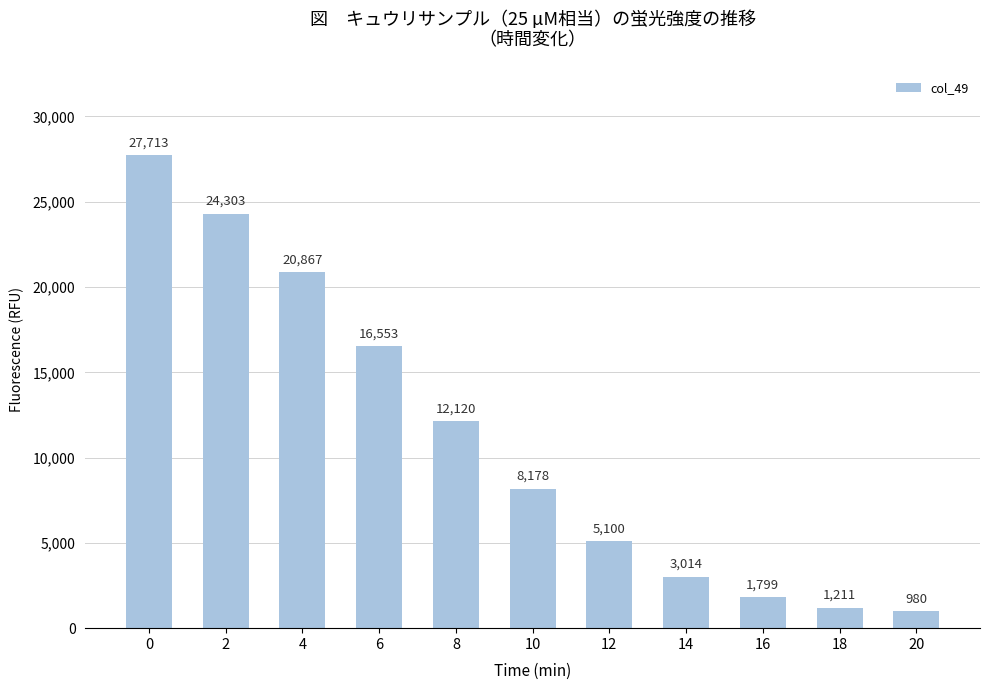

True or false: the data shows 4223 at 14.

False